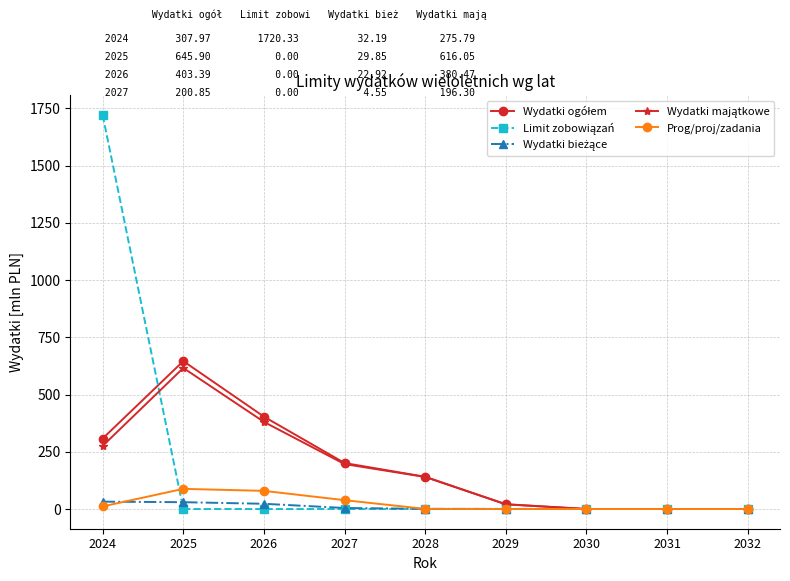

True or false: Prog/proj/zadania has a value of 0.3 at 2029.

True